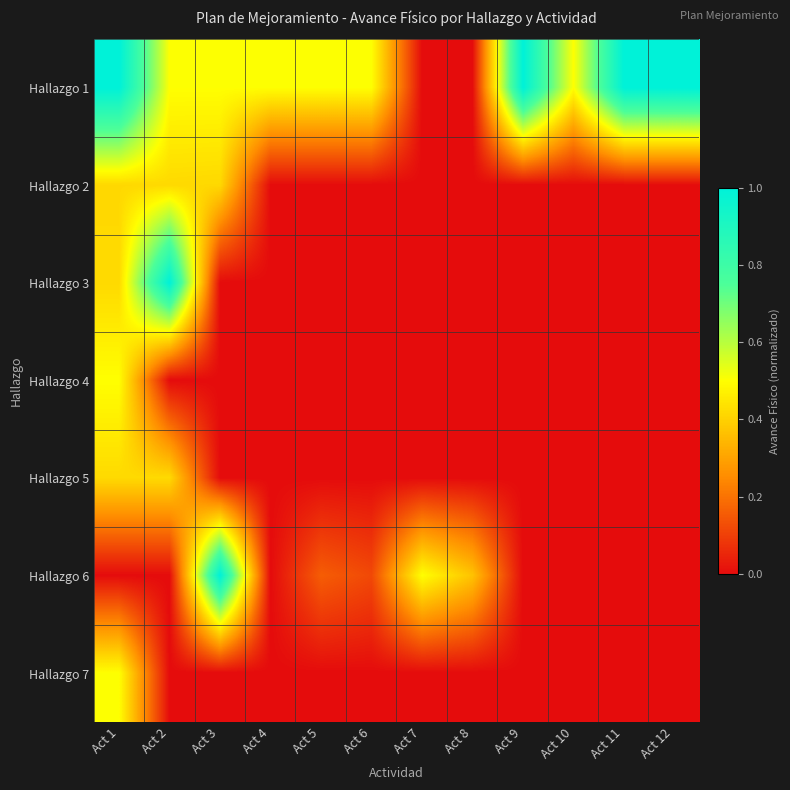

Which label corresponds to the largest value in the chart?

Act 1